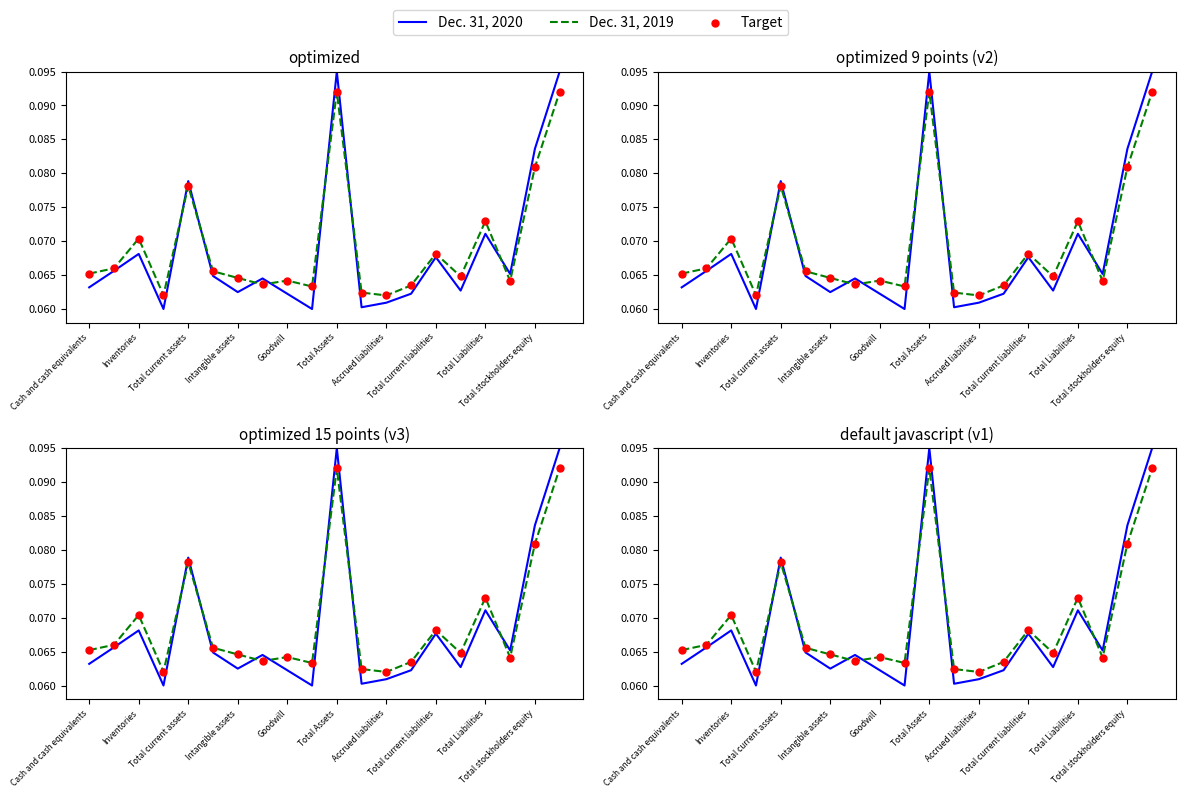

Is the value of Target at 13 greater than the value of Dec. 31, 2019 at 18?

No